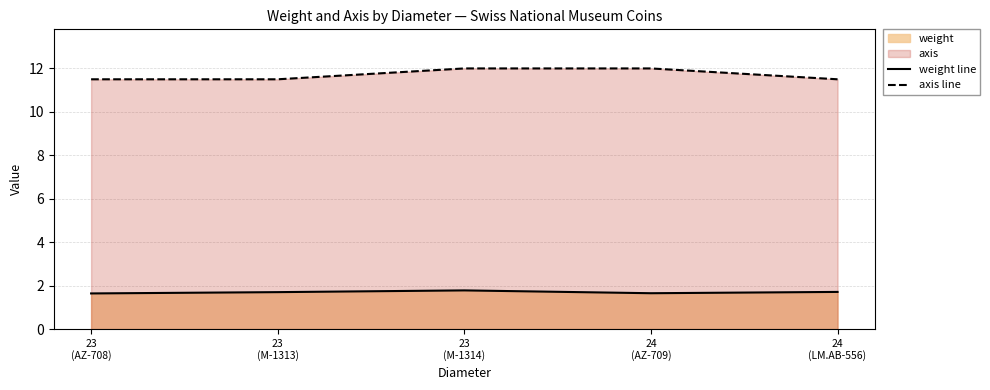

How many interior local peaks does the weight series have?

1